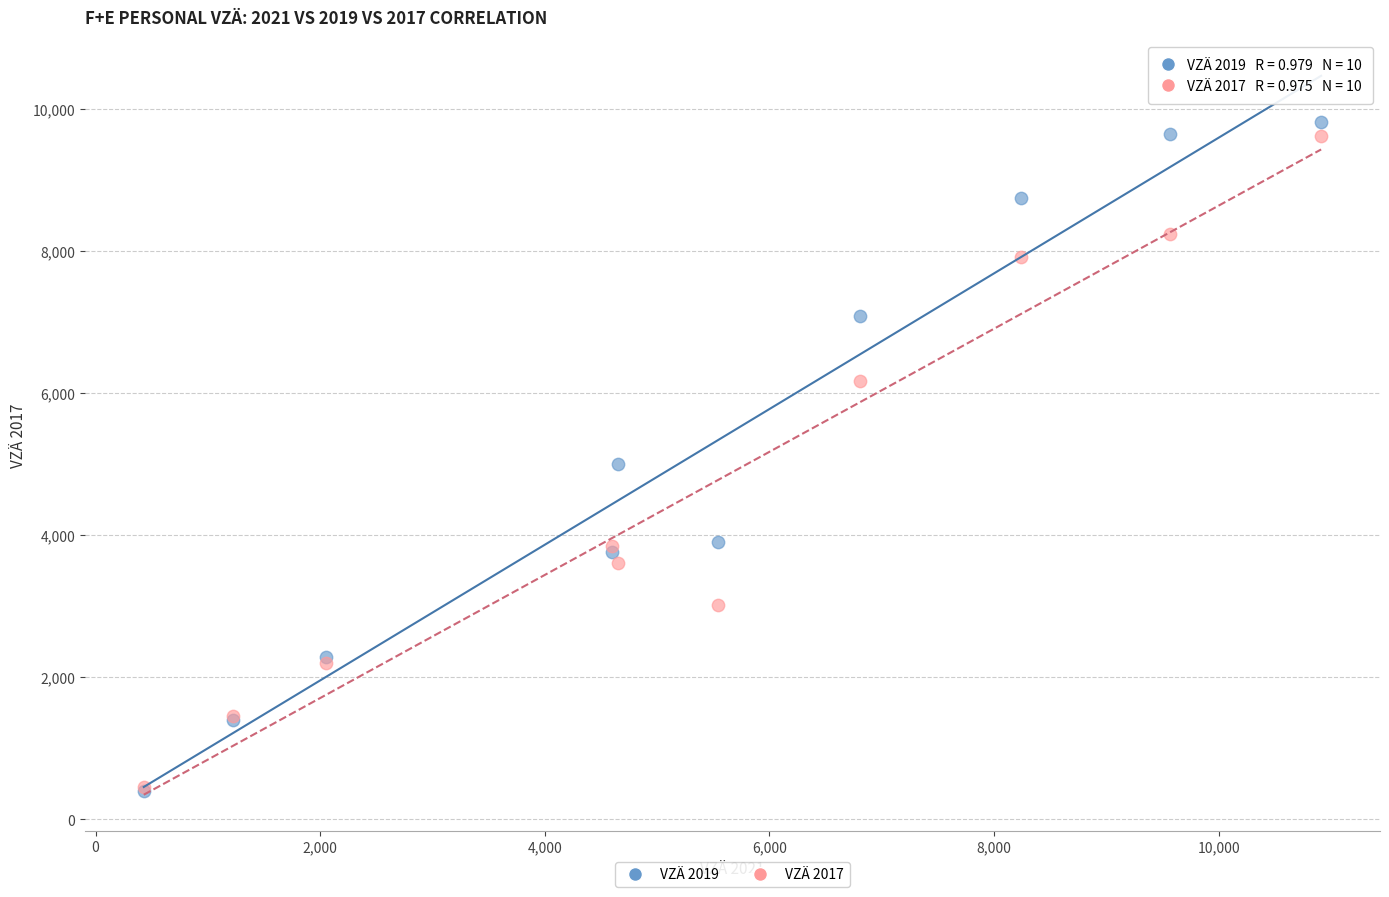

What are all the series names shown in the legend?

VZÄ 2019, VZÄ 2017